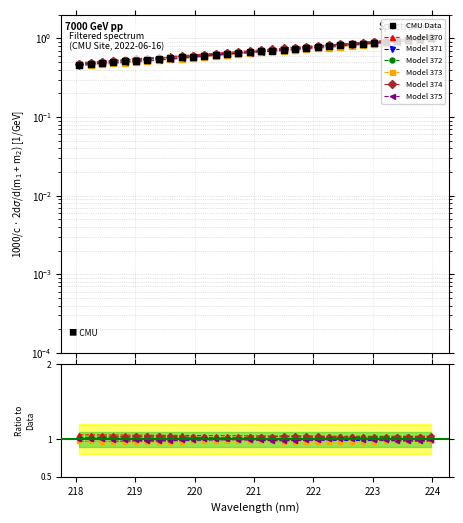

What value does the data have at 221.1174?

0.7